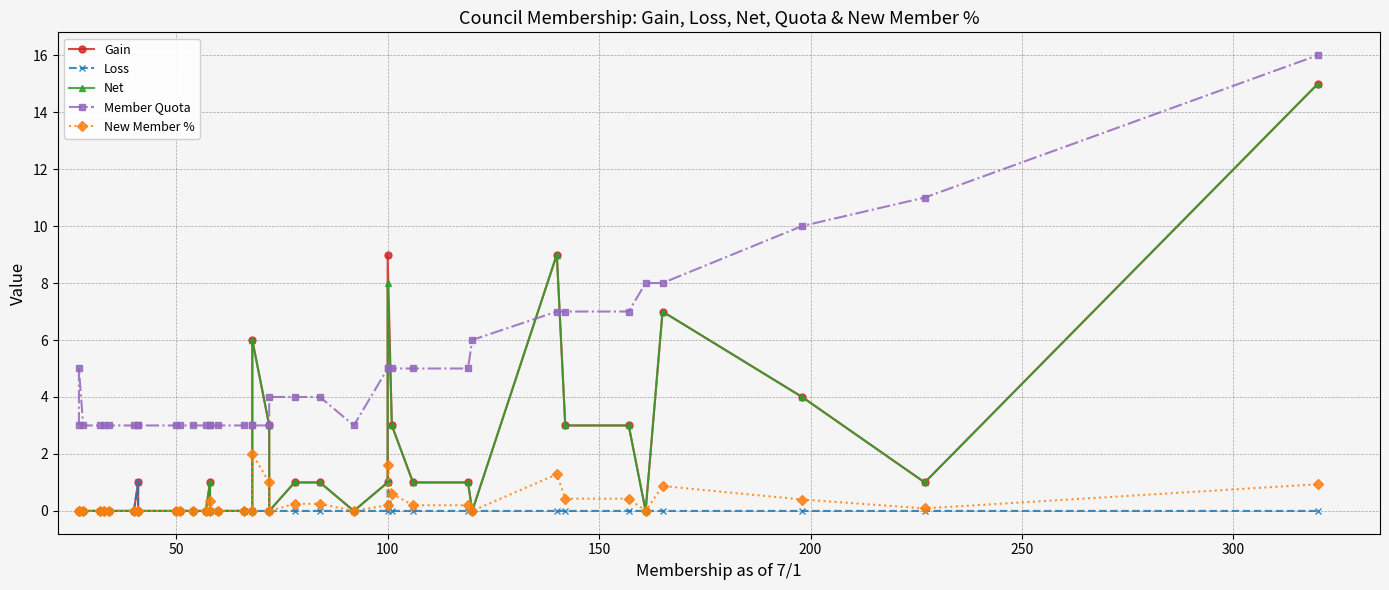

How many values in the Gain series exceed 0?

18